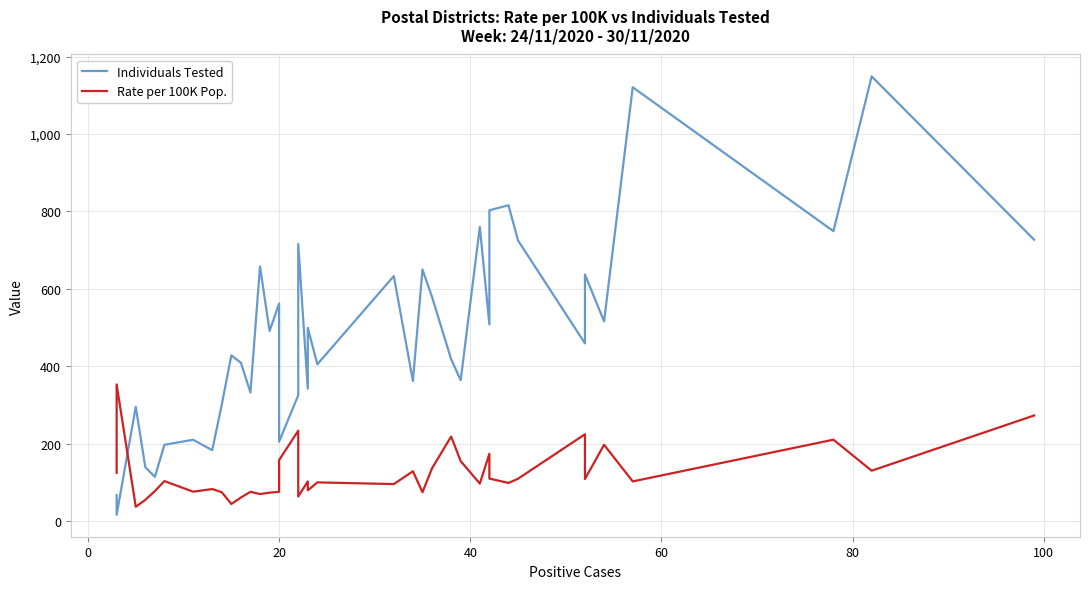

What is the label of the 24th point from the right?

20